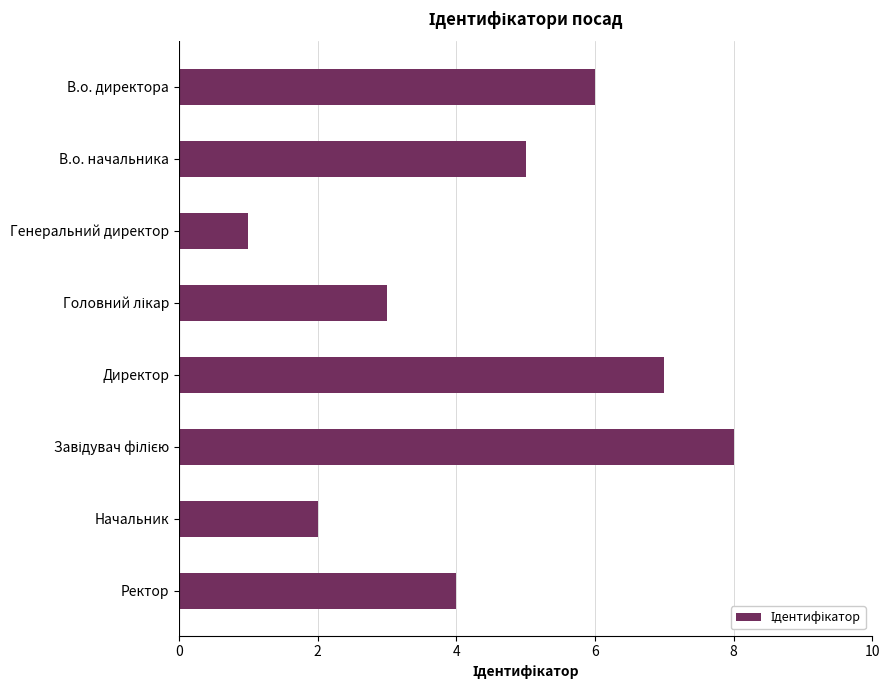

Reading top to bottom, transcribe all the data shown in this chart.

6	5	1	3	7	8	2	4